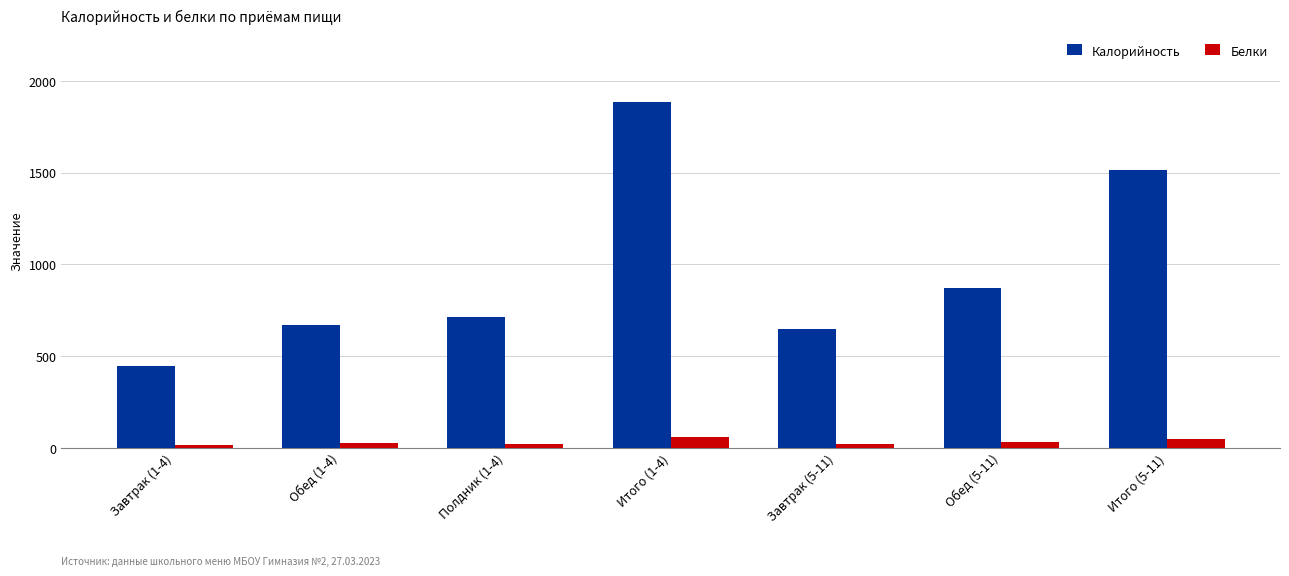

What is the average value of the Белки series?

30.2